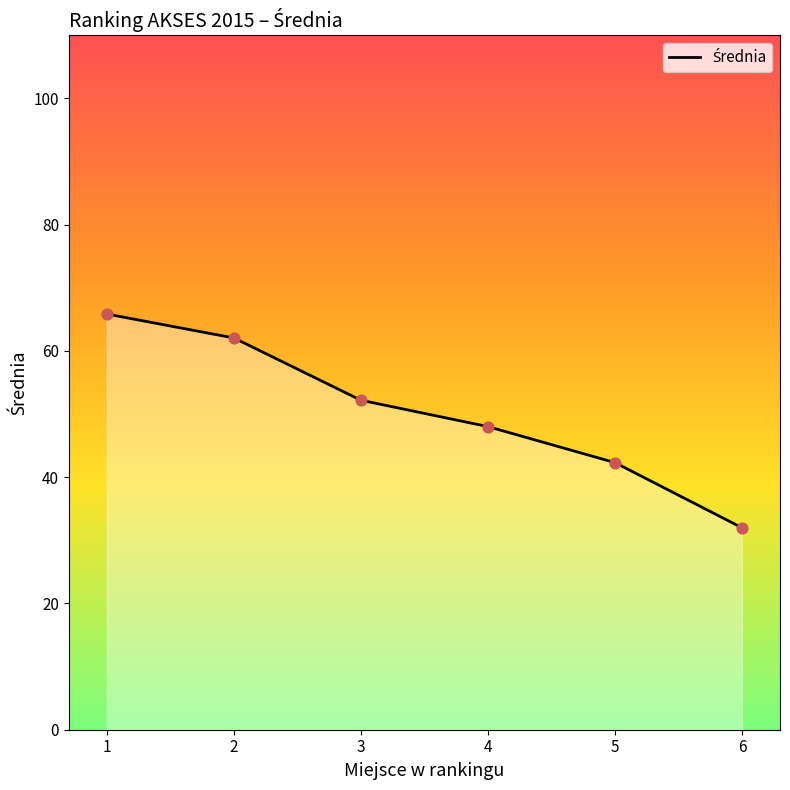

Between 3 and 2, which is larger?

2